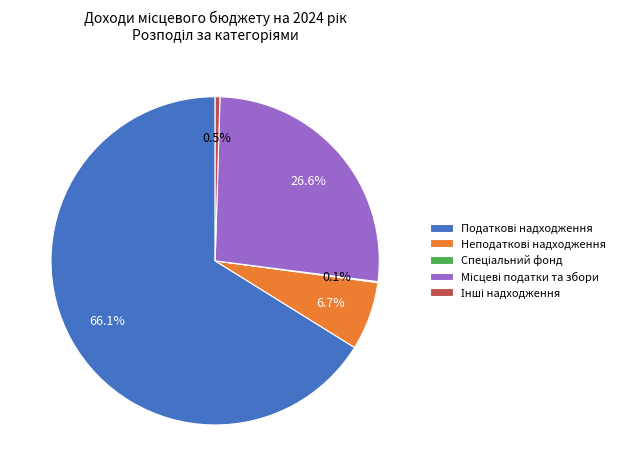

Does any single category account for the majority?

Yes